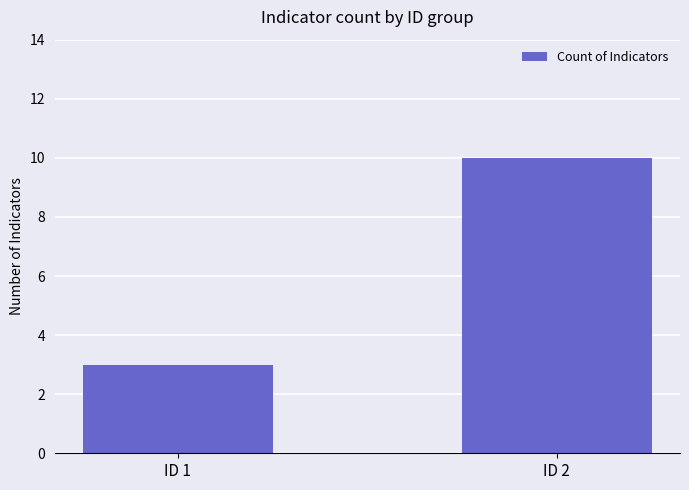

At which category does the chart reach its minimum across all series?

ID 1